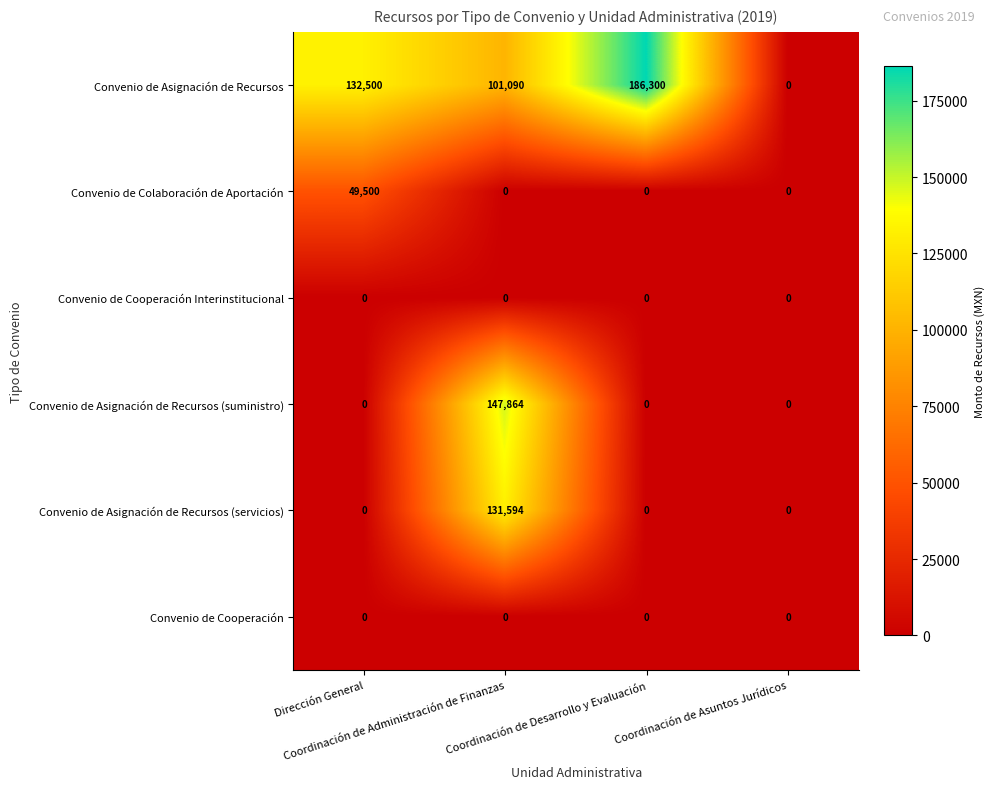

Which series has the widest spread of values?

Convenio de Asignación de Recursos